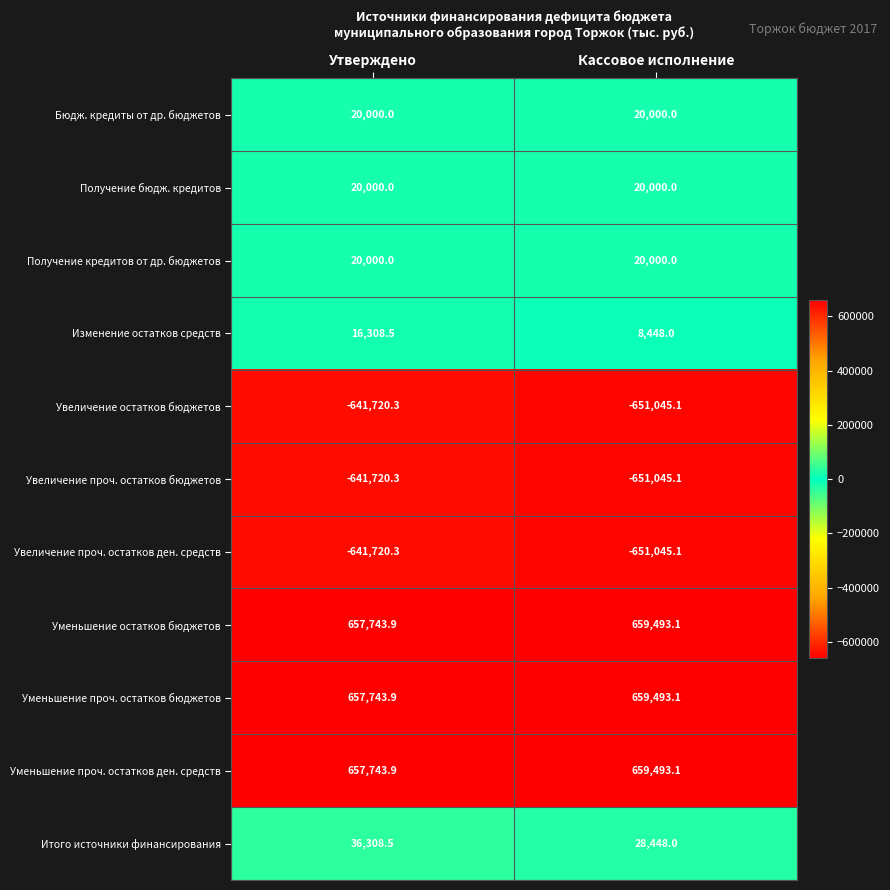

What is the difference between the highest and lowest values at Утверждено?

1299464.2